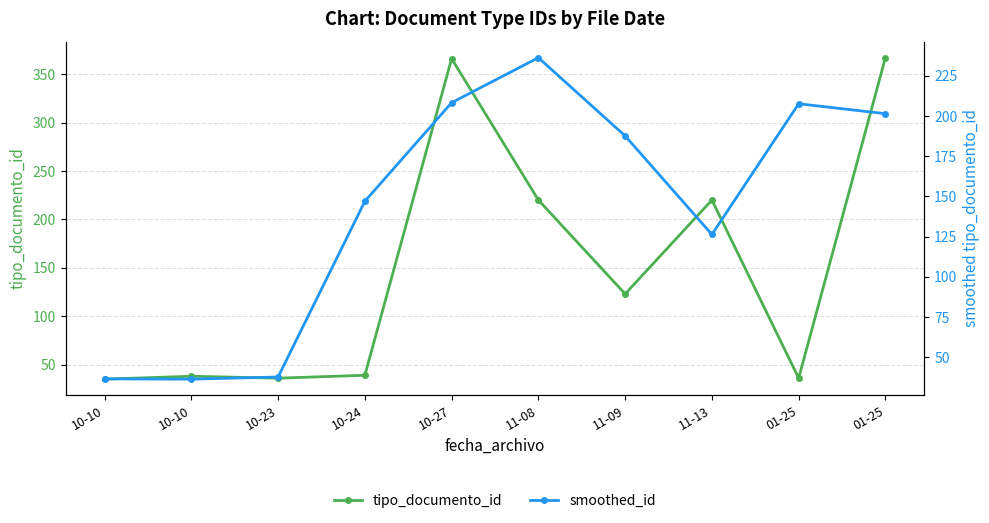

The smoothed_id series shows 272.8 at 01-25. True or false?

False